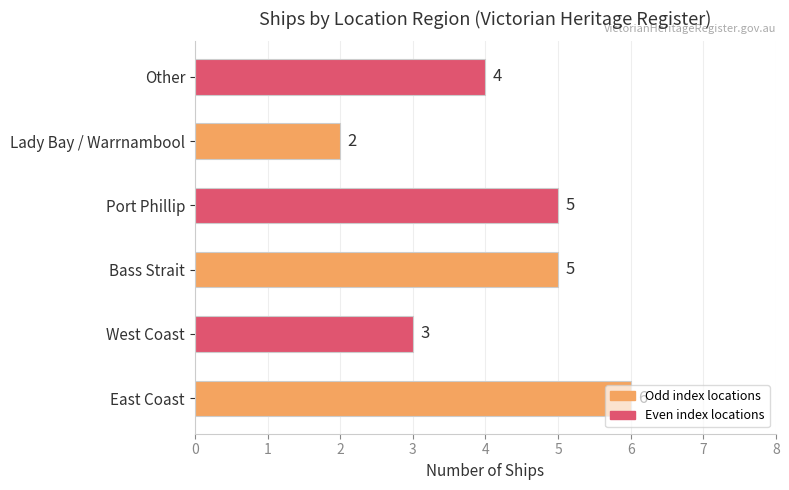

What is the average value?

4